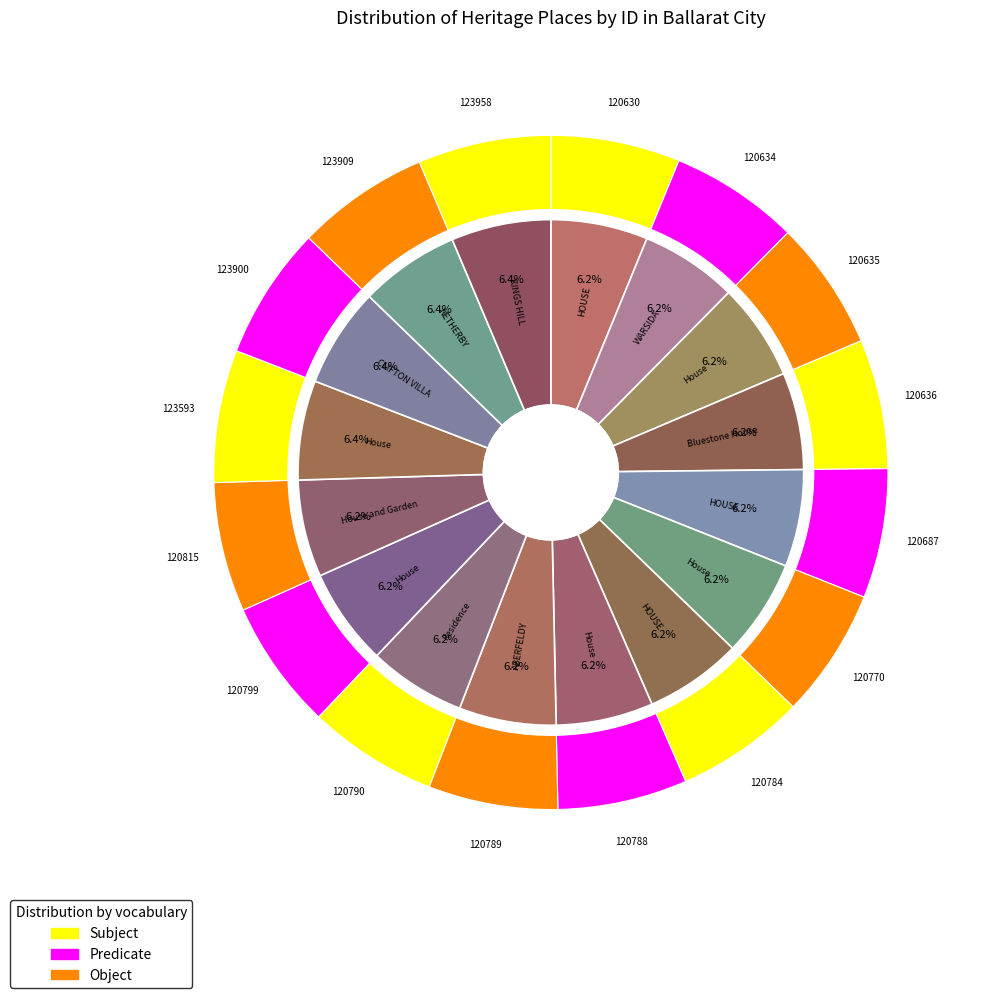

How many slices are in this pie chart?

16